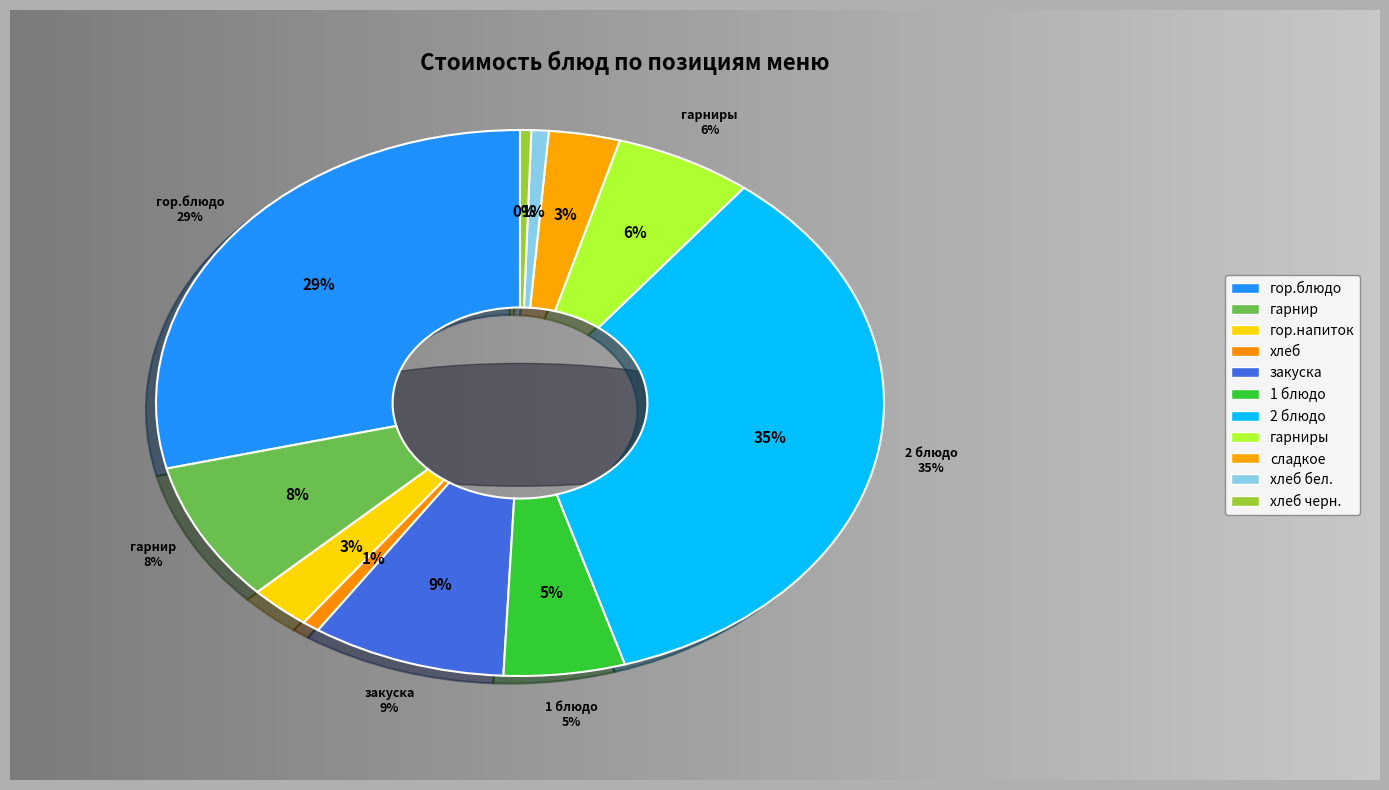

Combined, do гор.напиток and гор.блюдо account for over 50%?

No